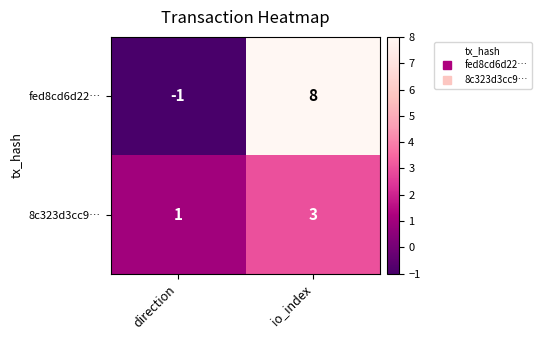

Which series changed the most between direction and io_index?

fed8cd6d22…